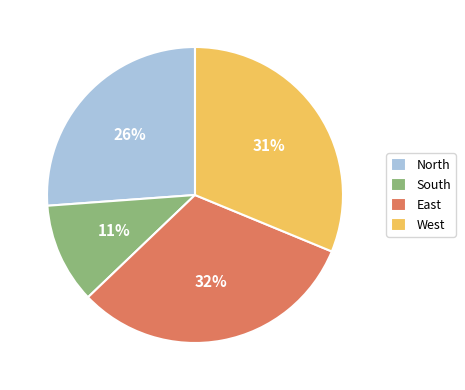

To the nearest percent, what portion does West represent?

31%